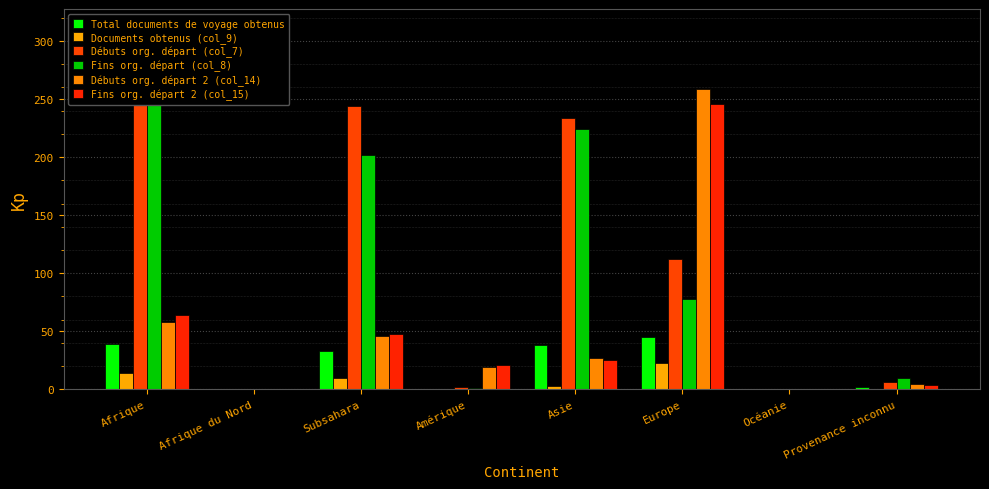

What is the difference between the Fins org. départ 2 (col_15) values at Asie and Afrique?

39